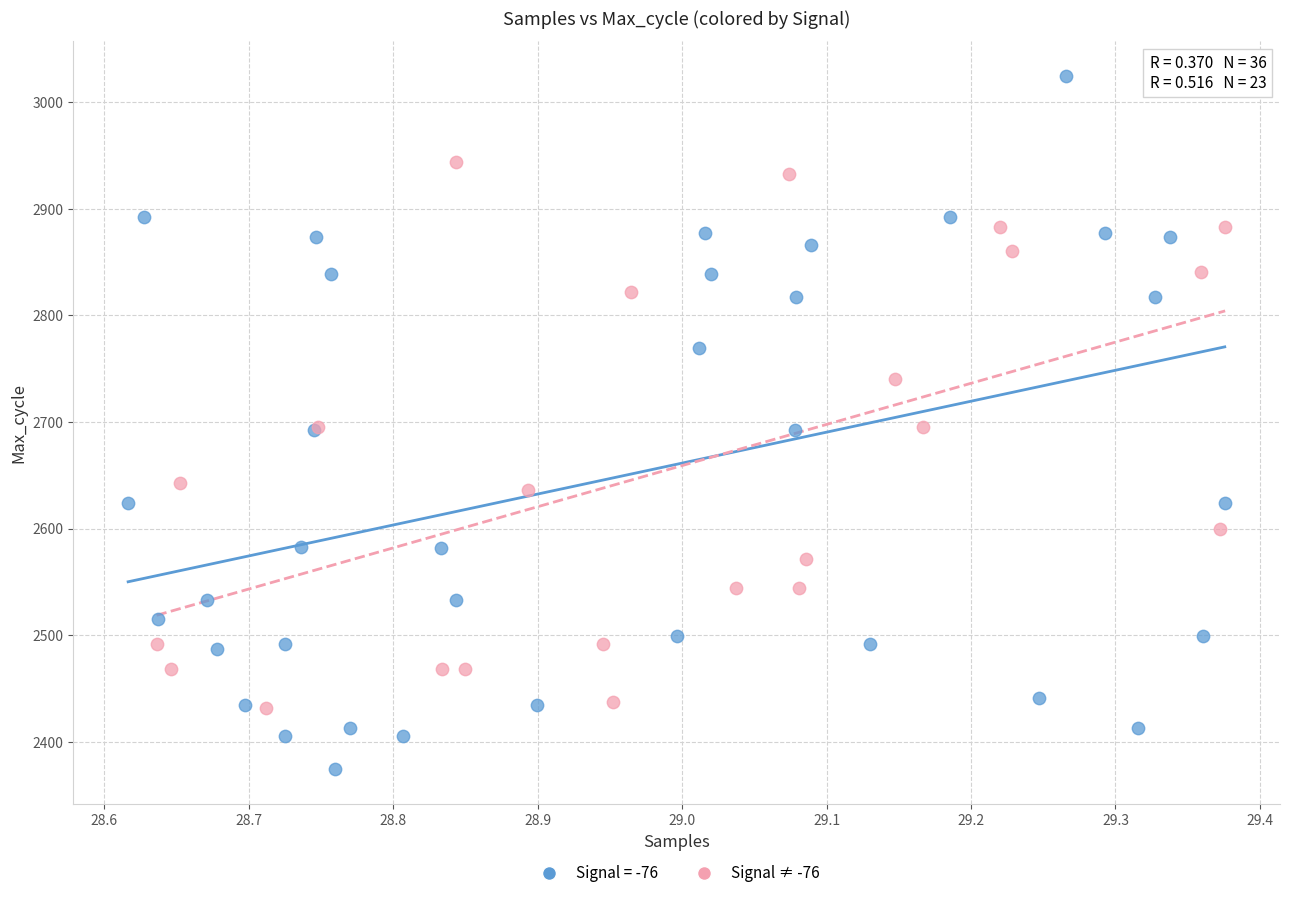

Which series has the largest Y range (max minus min)?

Signal = -76